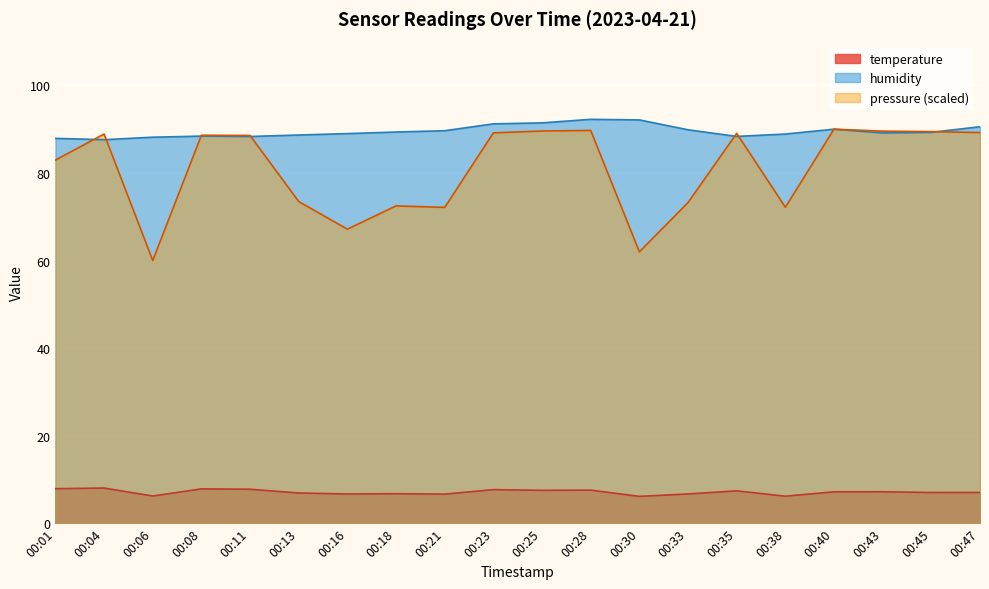

At which category is the sum across all series the highest?

00:28